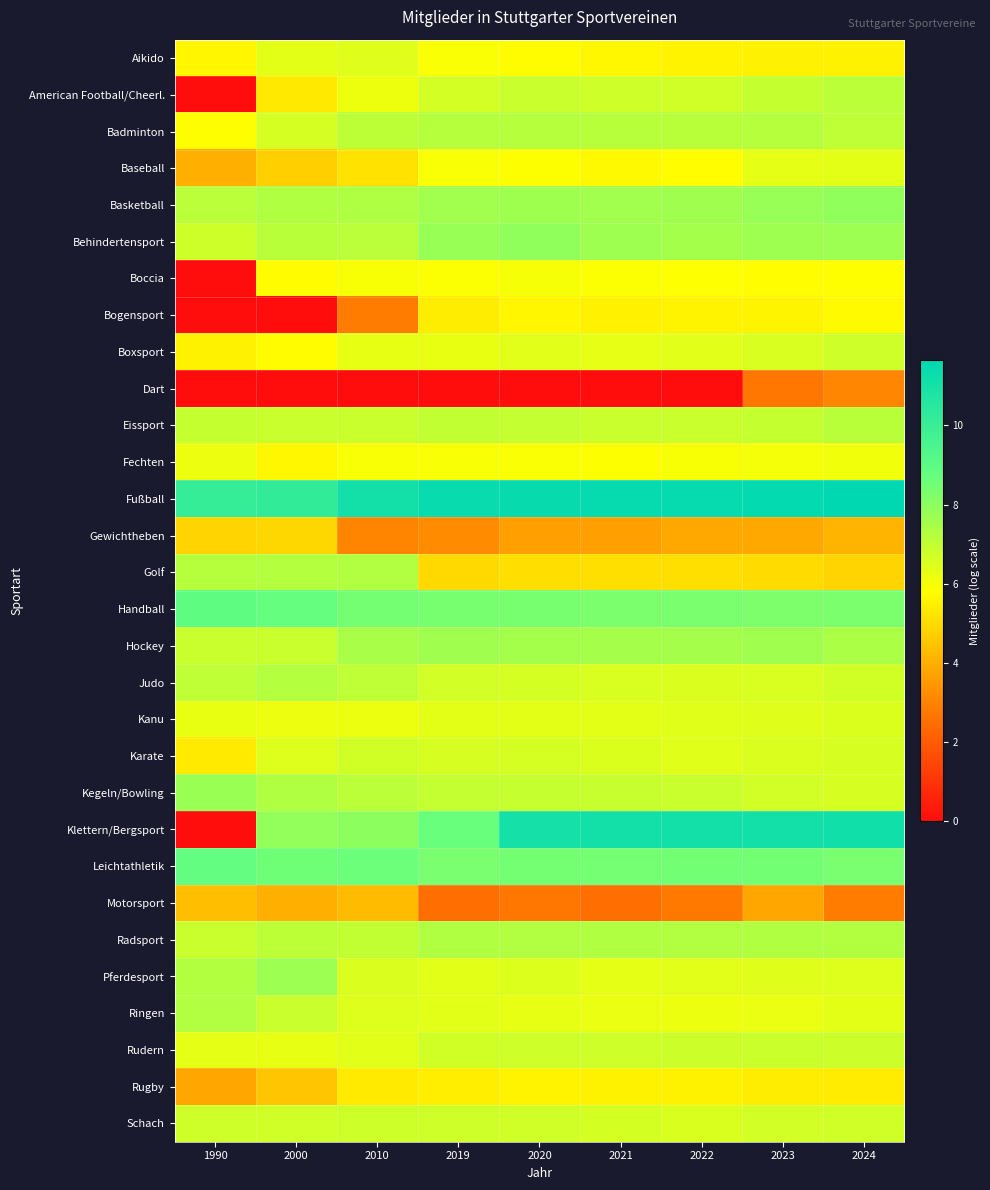

At which category is the sum across all series the highest?

2024